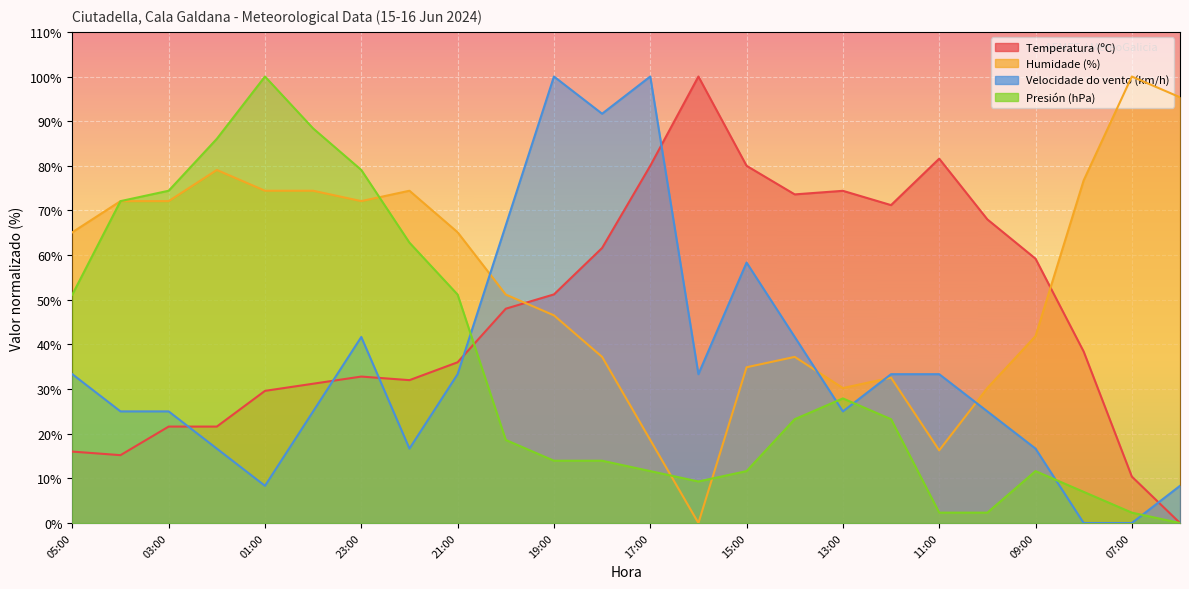

What is the difference between the maximum and minimum values in the Velocidade do vento (km/h) series?

100.0